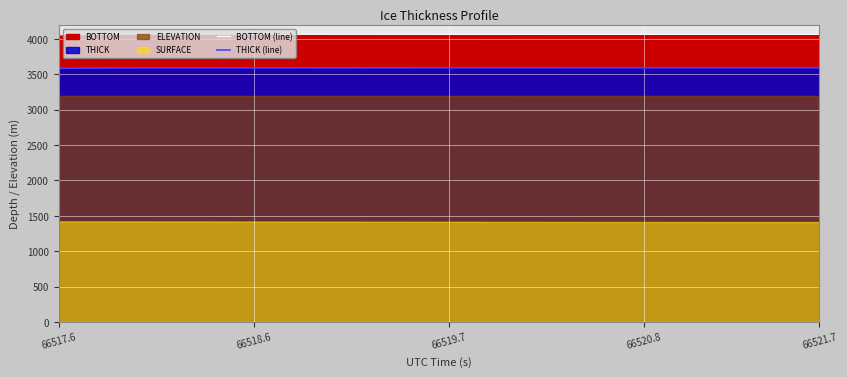

Reading left to right, extract all data points from this chart.

BOTTOM (line): 4058.7	4060.3	4061.9	4063.5	4064.7	4064.7	4064.7	4064.6	4064.6	4064.5	4064.5	4064.4	4064.3	4064.3	4064.2	4064.2	4064.1	4064.1	4064.0	4063.9	4063.9	4063.8	4063.8	4063.7	4063.7	4063.6	4063.6	4063.6	4063.5	4063.5	4063.5	4063.5	4063.5	4063.5	4063.5	4063.5	4063.5	4063.5	4063.5	4063.5
THICK (line): 3585.0	3586.6	3588.3	3589.9	3591.2	3591.2	3591.3	3591.3	3591.4	3591.4	3591.5	3591.6	3591.7	3591.7	3591.8	3591.9	3592.0	3592.0	3592.1	3592.2	3592.3	3592.3	3592.4	3592.5	3592.5	3592.6	3592.6	3592.7	3592.7	3592.8	3592.8	3592.8	3592.8	3592.8	3592.8	3592.8	3592.8	3592.8	3592.8	3592.8